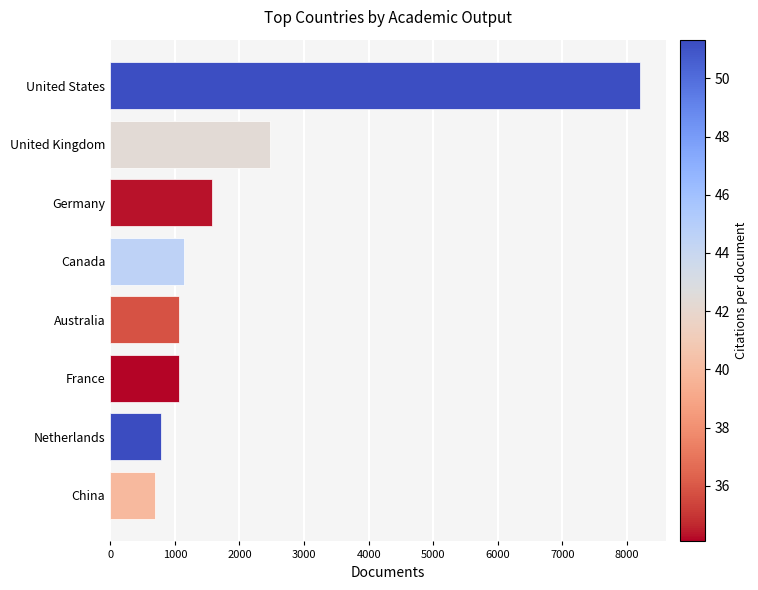

What is the difference between the values at China and United Kingdom?

1783